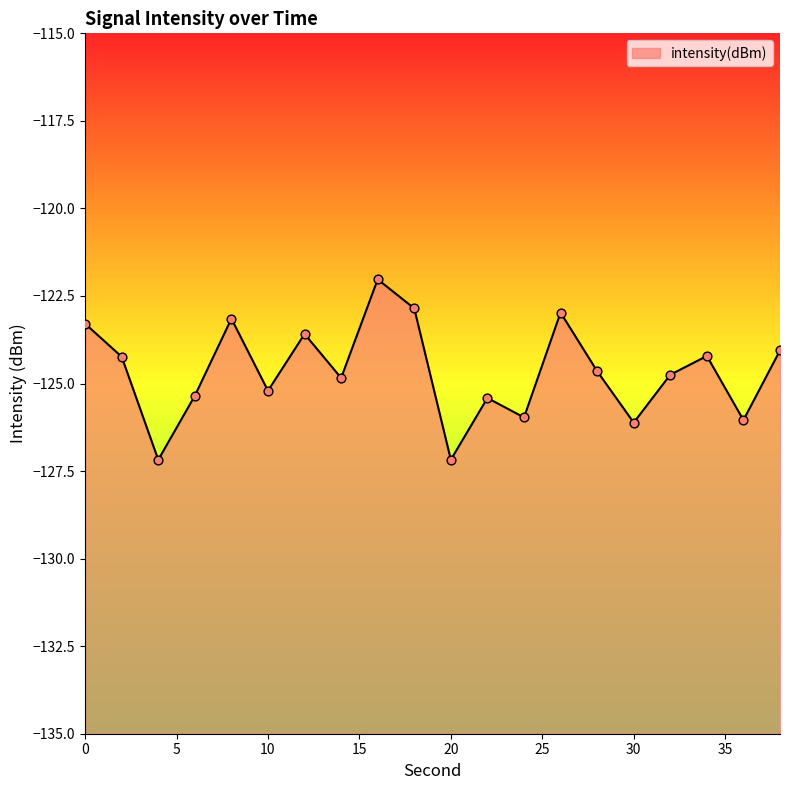

Which has a higher value, 26 or 2?

26